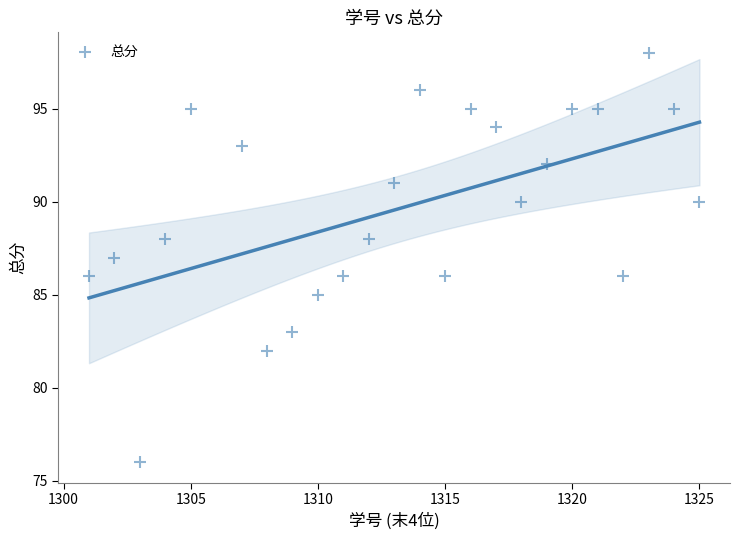

What is the range of X values (max minus min)?

24